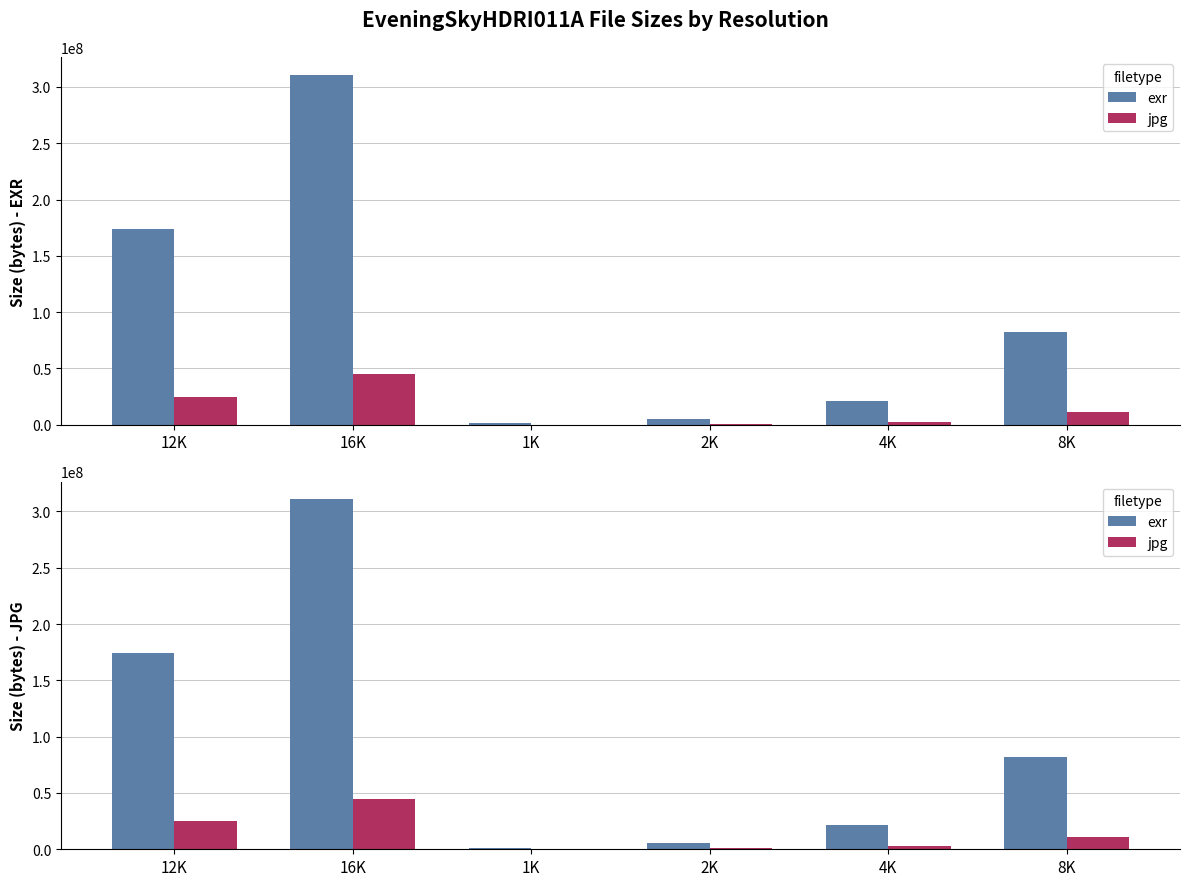

Reading left to right, extract all data points from this chart.

exr: 12K=174113559	16K=310923699	1K=1474959	2K=5567377	4K=21325807	8K=82180288
jpg: 12K=25074487	16K=44789390	1K=199469	2K=753416	4K=2876719	8K=11055236